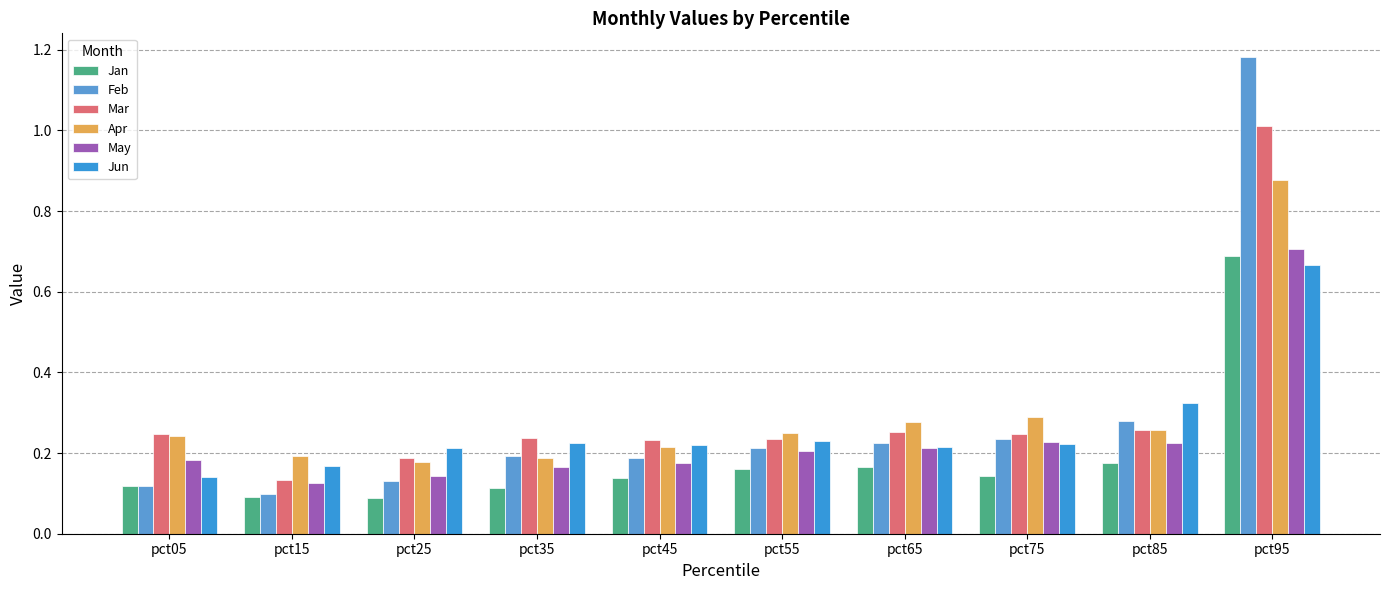

The value of May at pct15 is 0.0. True or false?

False